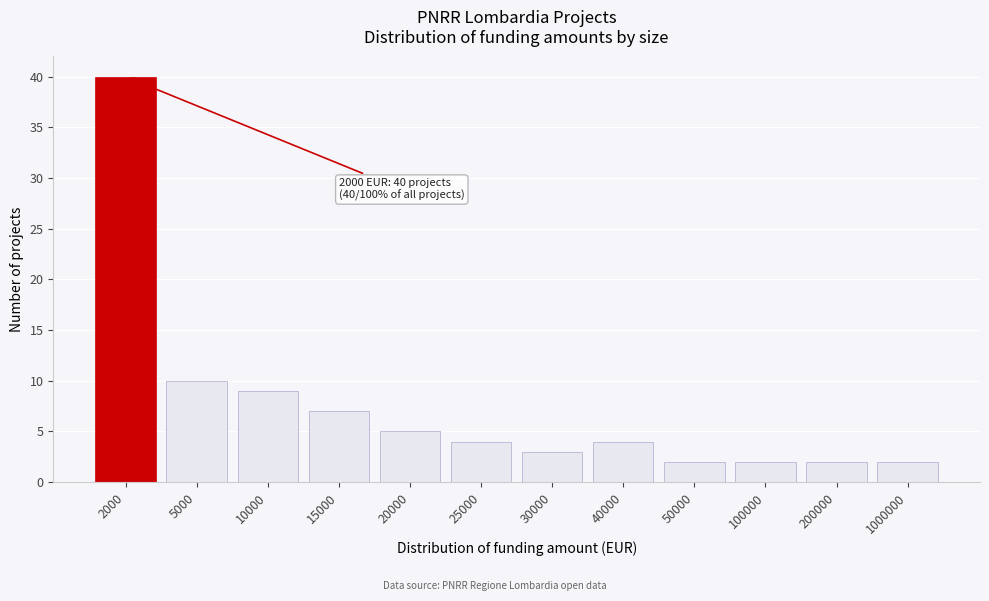

Reading left to right, transcribe all the data shown in this chart.

2000=40	5000=10	10000=9	15000=7	20000=5	25000=4	30000=3	40000=4	50000=2	100000=2	200000=2	1000000=2